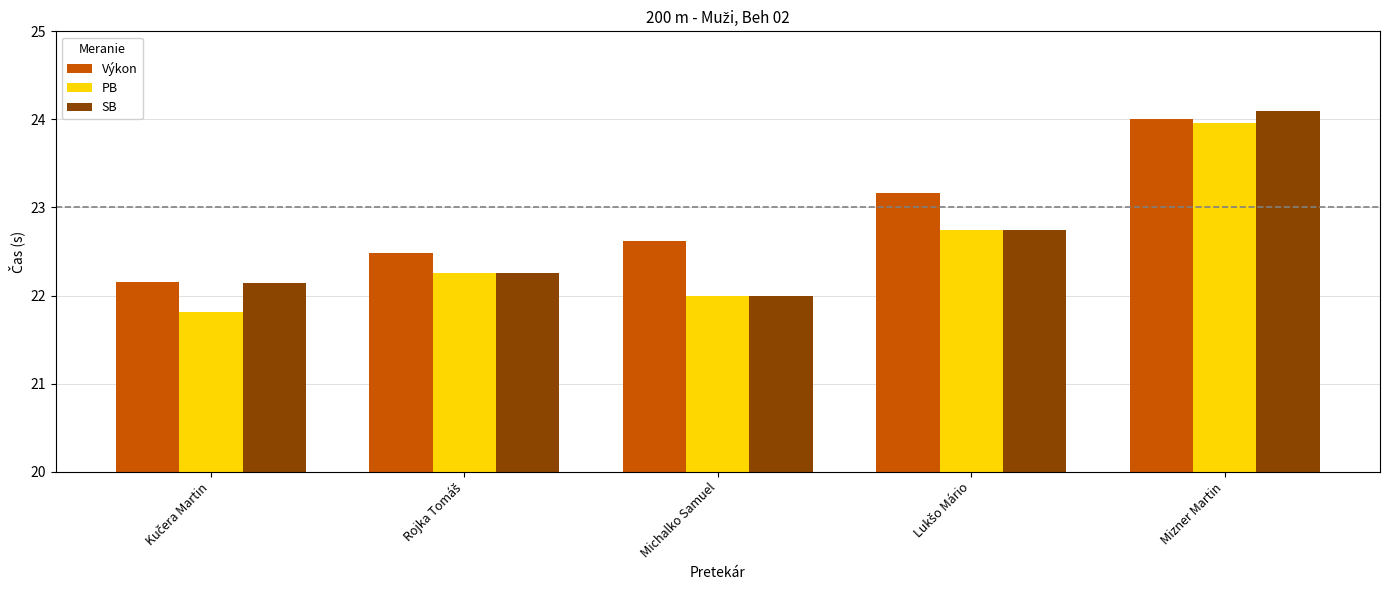

What is the average value of the SB series?

22.6